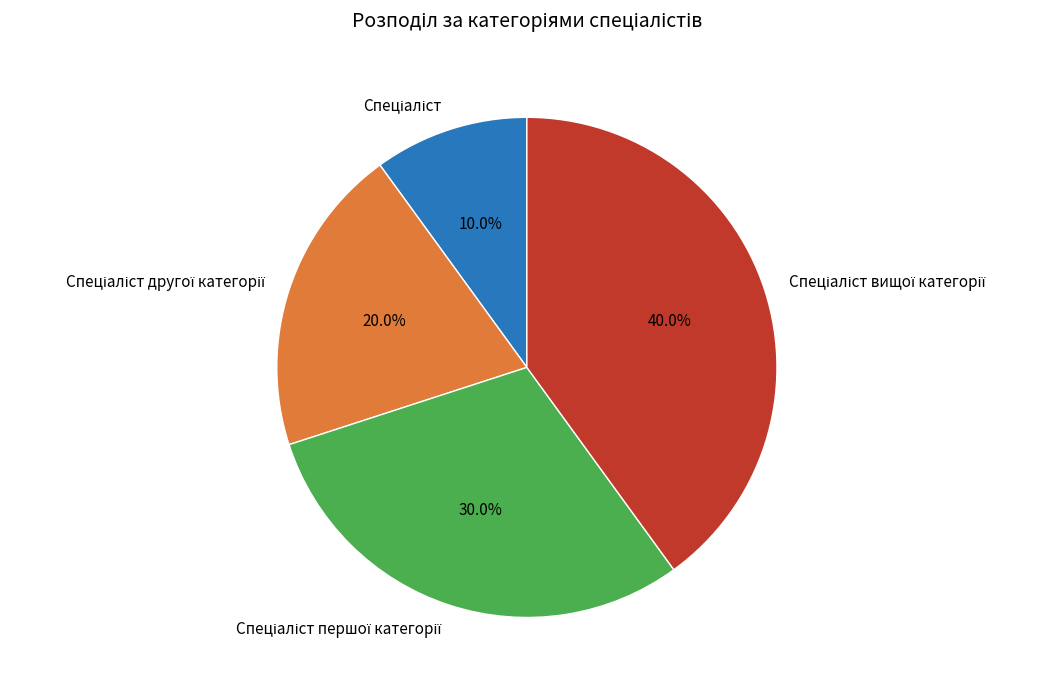

Is there a majority slice in this chart?

No